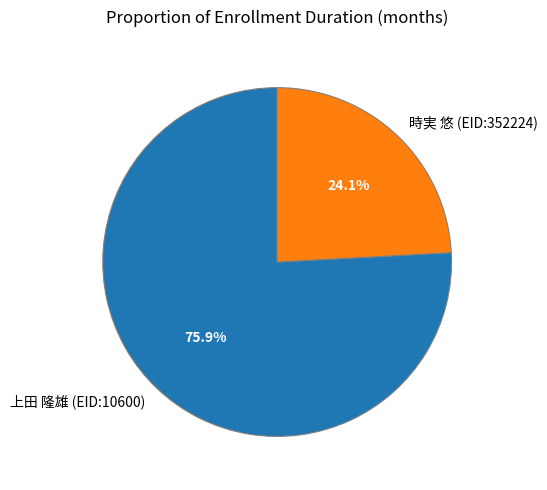

Is it true that 時実 悠 (EID:352224) is 33% of the pie?

False